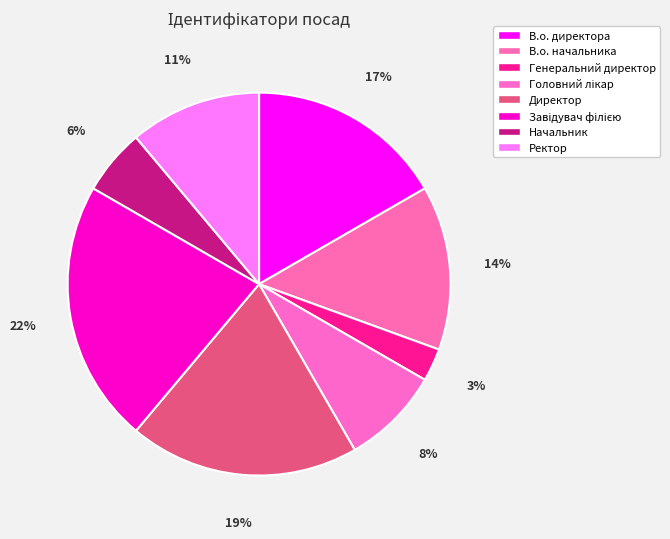

True or false: Начальник accounts for 13% of the total.

False